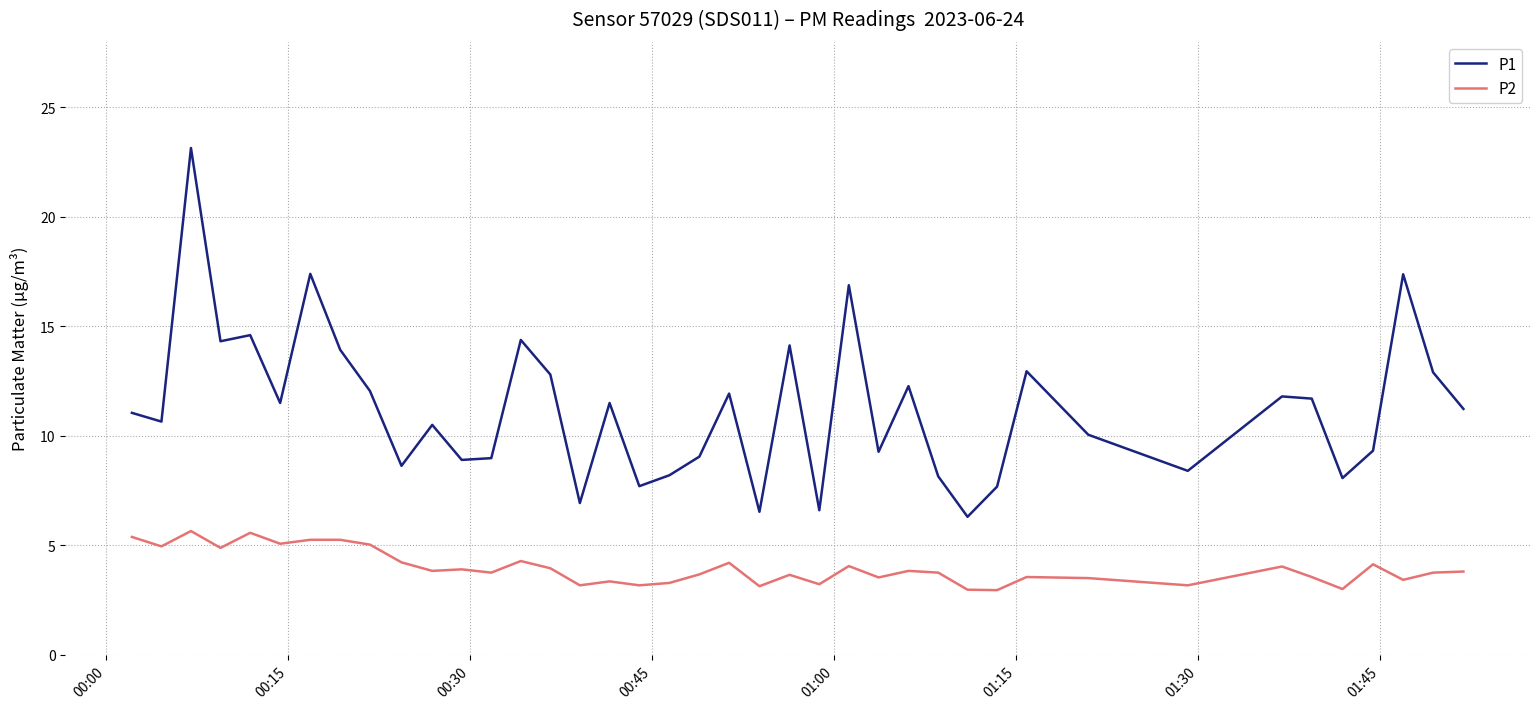

Which series has the largest range (max minus min)?

P1